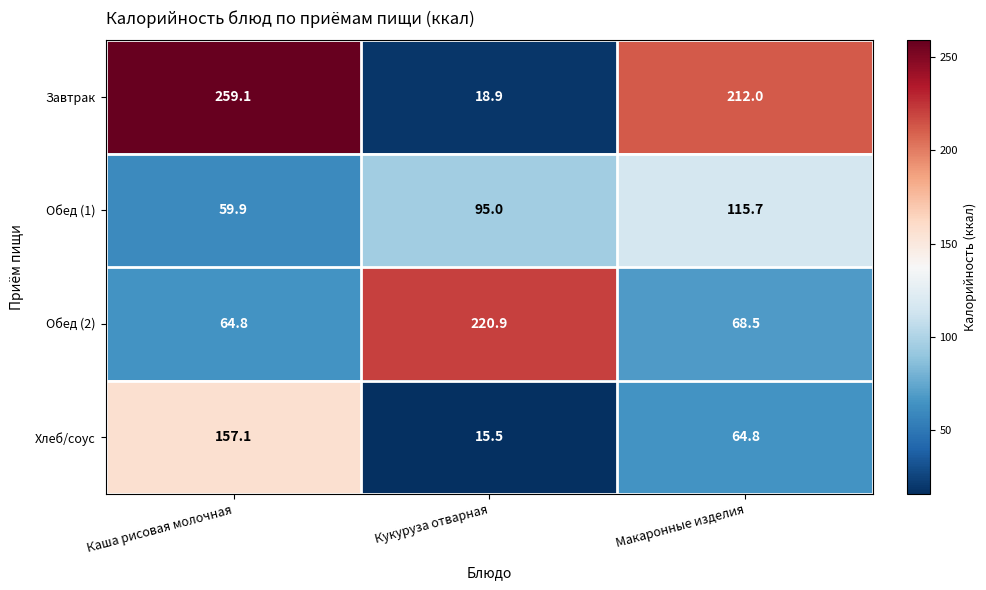

Which series has the widest spread of values?

Завтрак